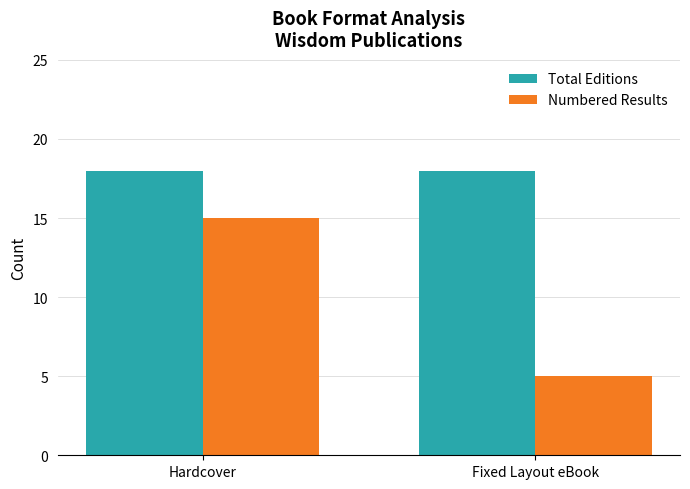

Reading left to right, extract all data points from this chart.

Total Editions: 18	18
Numbered Results: 15	5